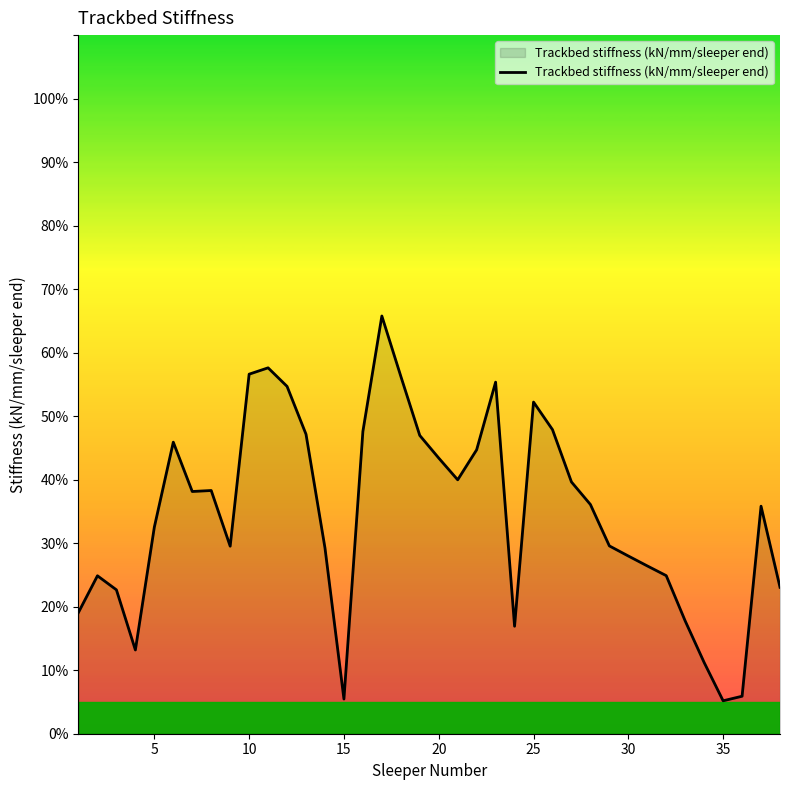

What is the greatest value displayed?

65.8